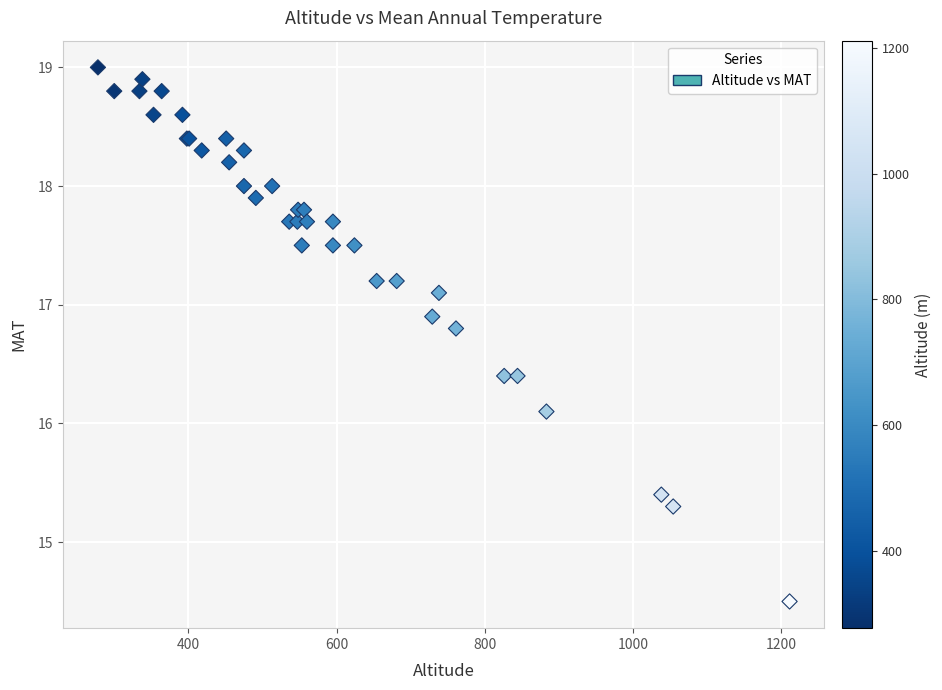

What Y value in the scatter plot is closest to 16?

16.1